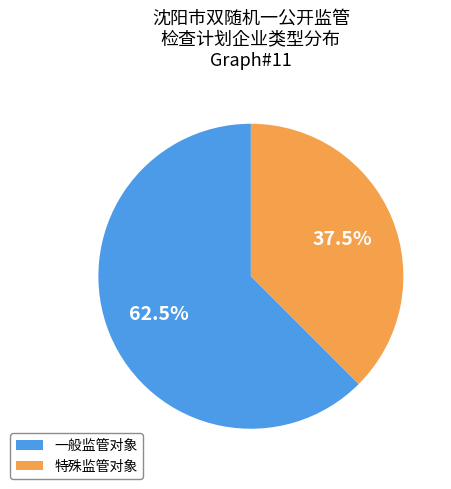

Which category has the smallest portion of the pie?

特殊监管对象